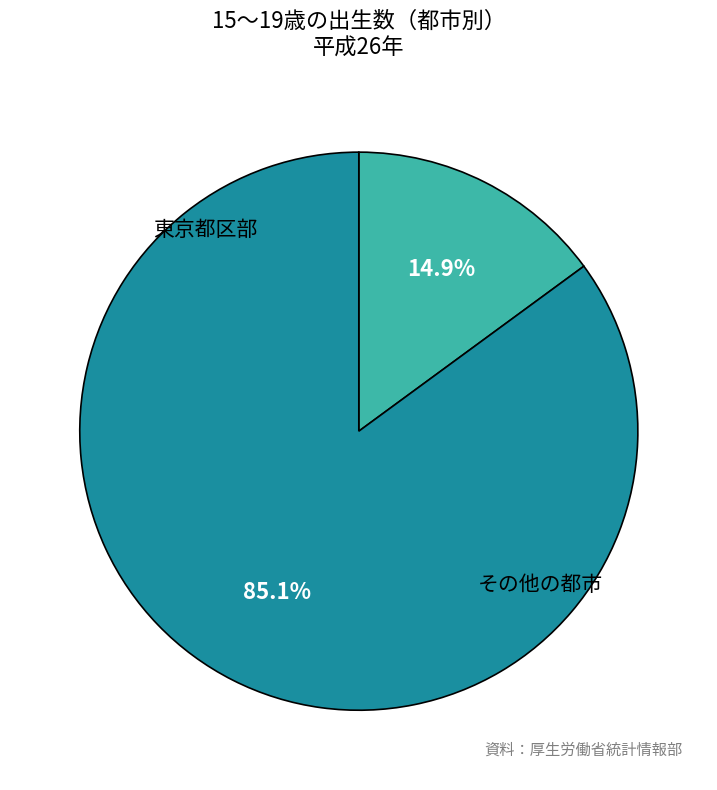

Does any single category account for the majority?

Yes